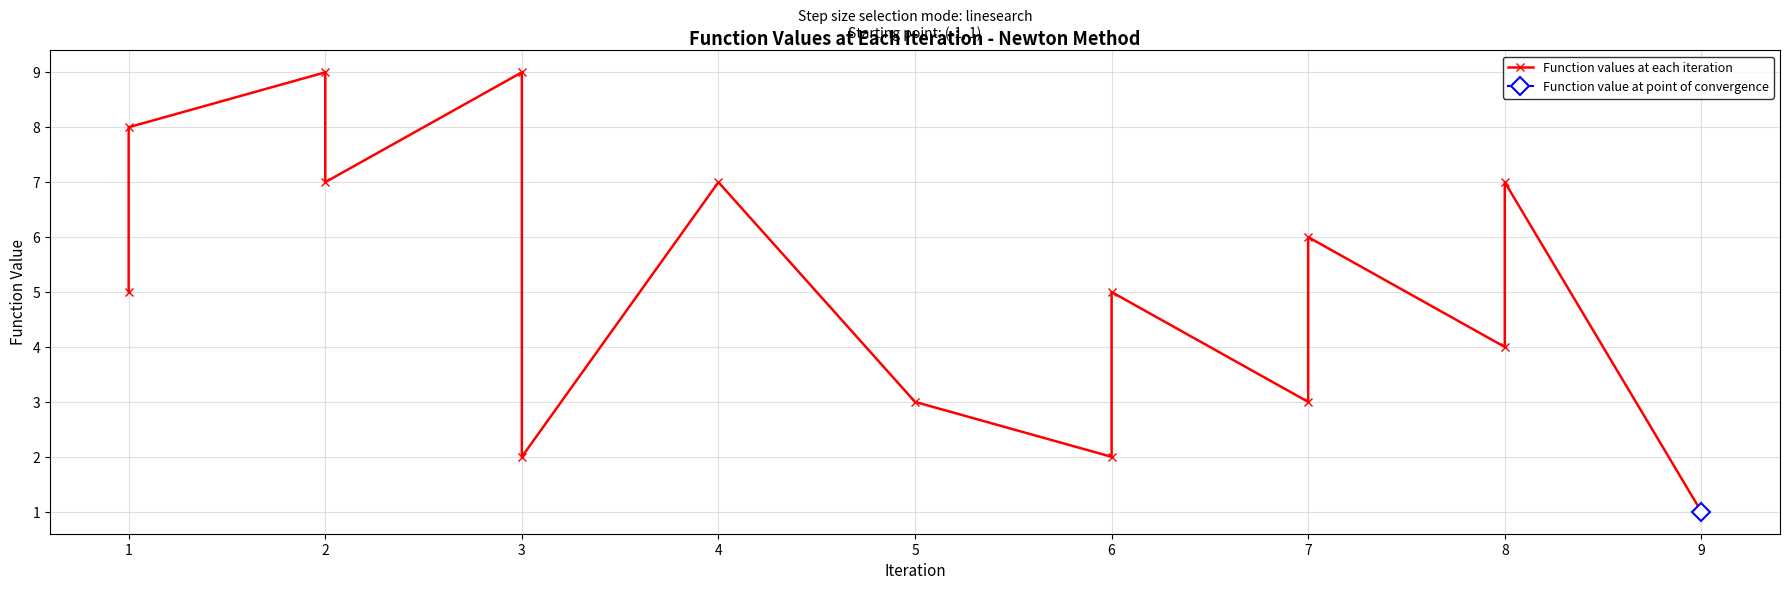

Reading left to right, what are all the values shown in this chart?

5	8	9	7	9	2	7	3	2	5	3	6	4	7	1